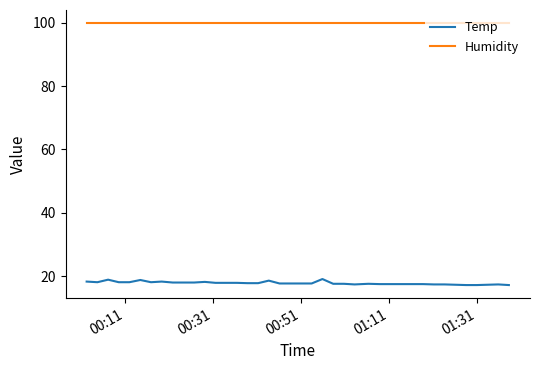

True or false: Temp and Humidity intersect in this chart.

False